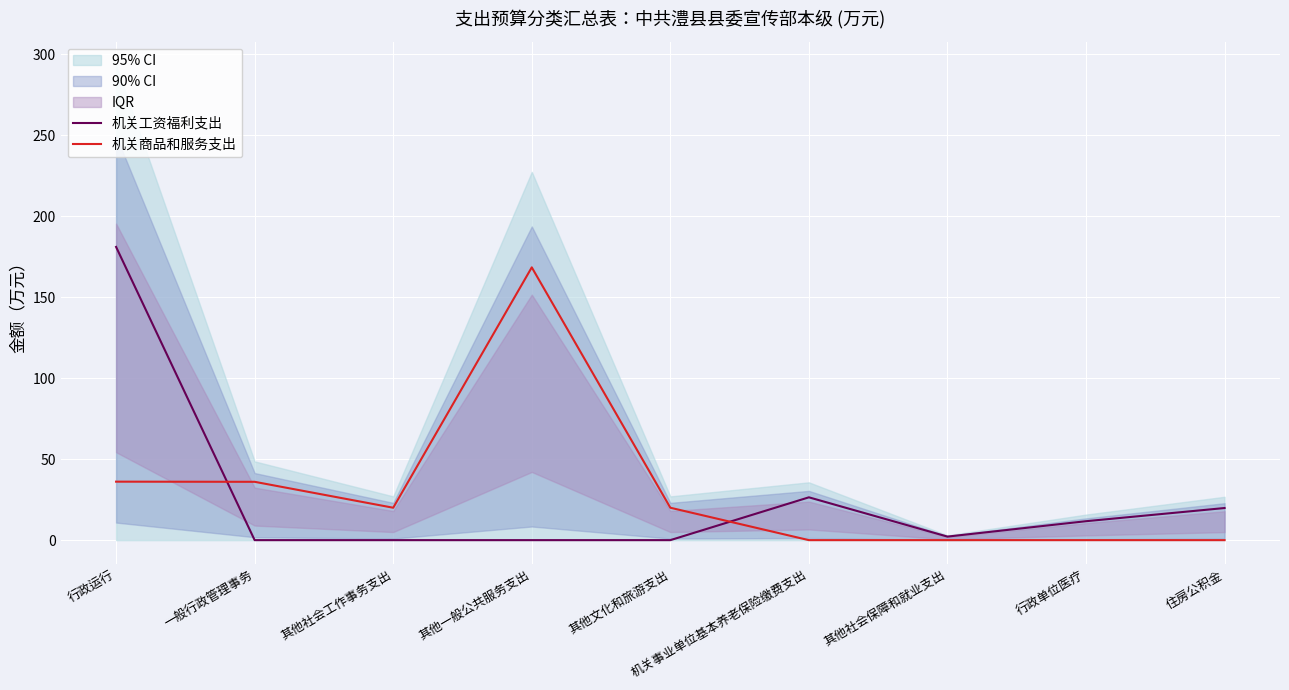

What is the difference between the maximum and minimum values in the 机关商品和服务支出 series?

168.3